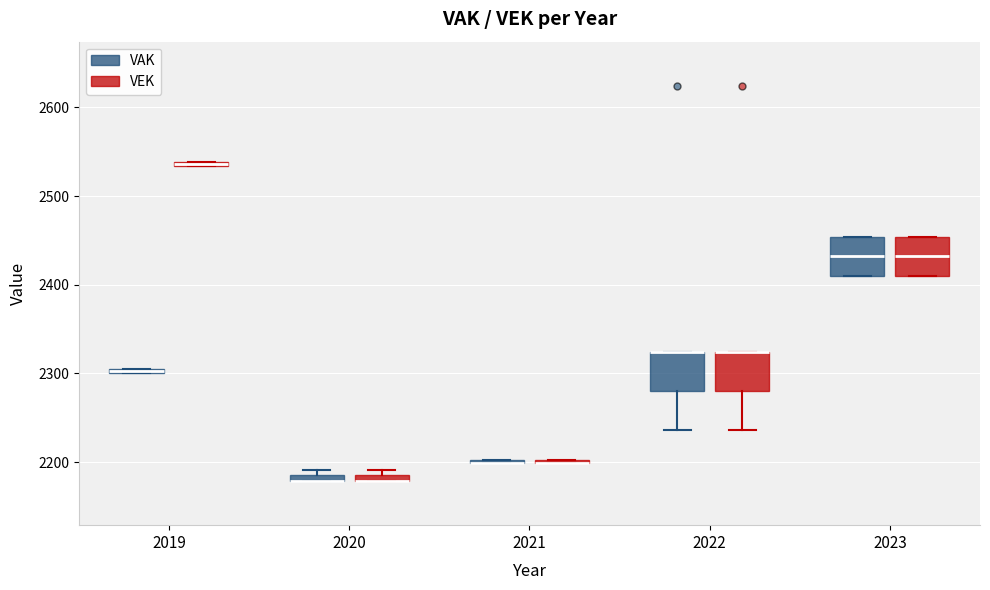

Where does the median line of the box for 2023 (VAK) sit on the y-axis? The values are not printed on the chart, so give them approximately, as read against the axis.

2430